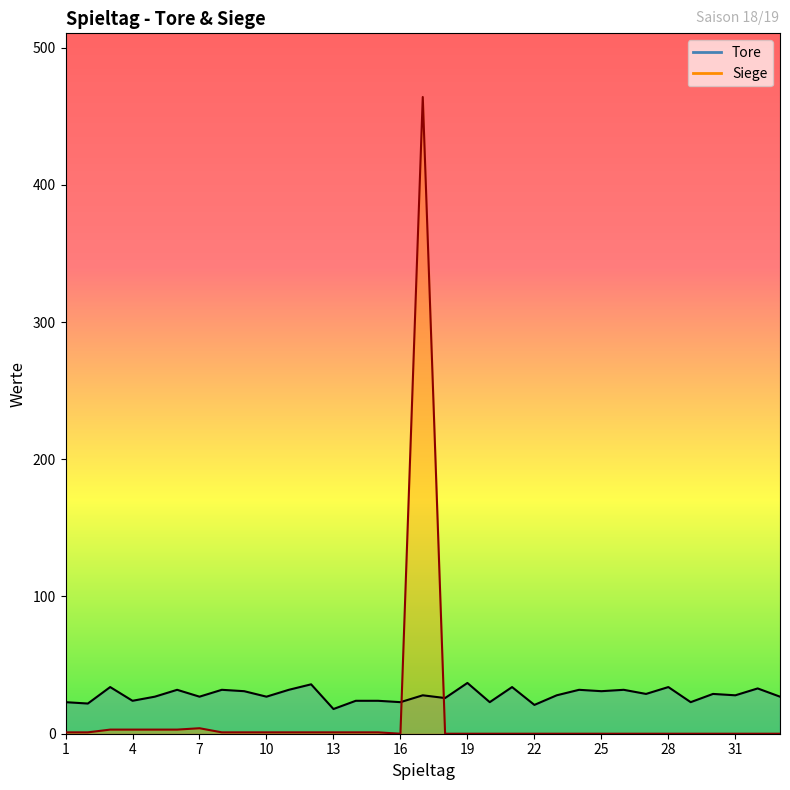

Reading right to left, list all the values displayed in this chart.

Tore: 33=27	32=33	31=28	30=29	29=23	28=34	27=29	26=32	25=31	24=32	23=28	22=21	21=34	20=23	19=37	18=26	17=28	16=23	15=24	14=24	13=18	12=36	11=32	10=27	9=31	8=32	7=27	6=32	5=27	4=24	3=34	2=22	1=23
Siege: 33=0	32=0	31=0	30=0	29=0	28=0	27=0	26=0	25=0	24=0	23=0	22=0	21=0	20=0	19=0	18=0	17=464	16=0	15=1	14=1	13=1	12=1	11=1	10=1	9=1	8=1	7=4	6=3	5=3	4=3	3=3	2=1	1=1